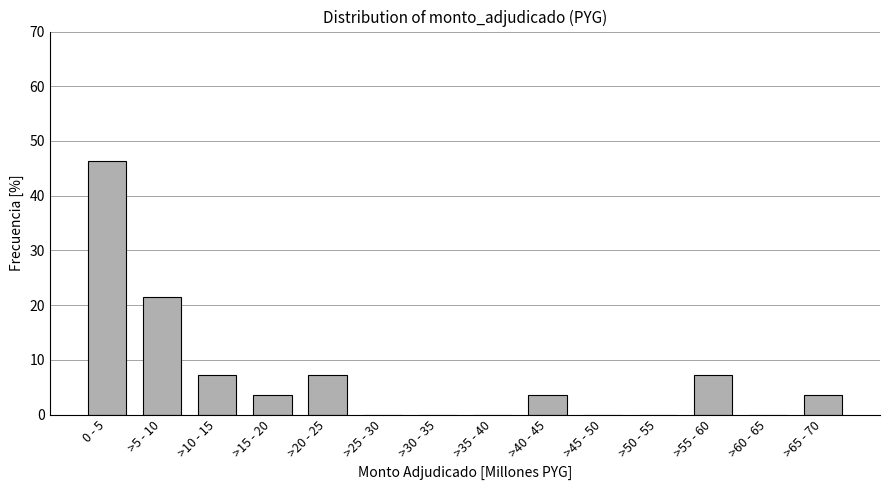

Reading left to right, what are all the values shown in this chart?

0 - 5=46.4	>5 - 10=21.4	>10 - 15=7.1	>15 - 20=3.6	>20 - 25=7.1	>25 - 30=0.0	>30 - 35=0.0	>35 - 40=0.0	>40 - 45=3.6	>45 - 50=0.0	>50 - 55=0.0	>55 - 60=7.1	>60 - 65=0.0	>65 - 70=3.6